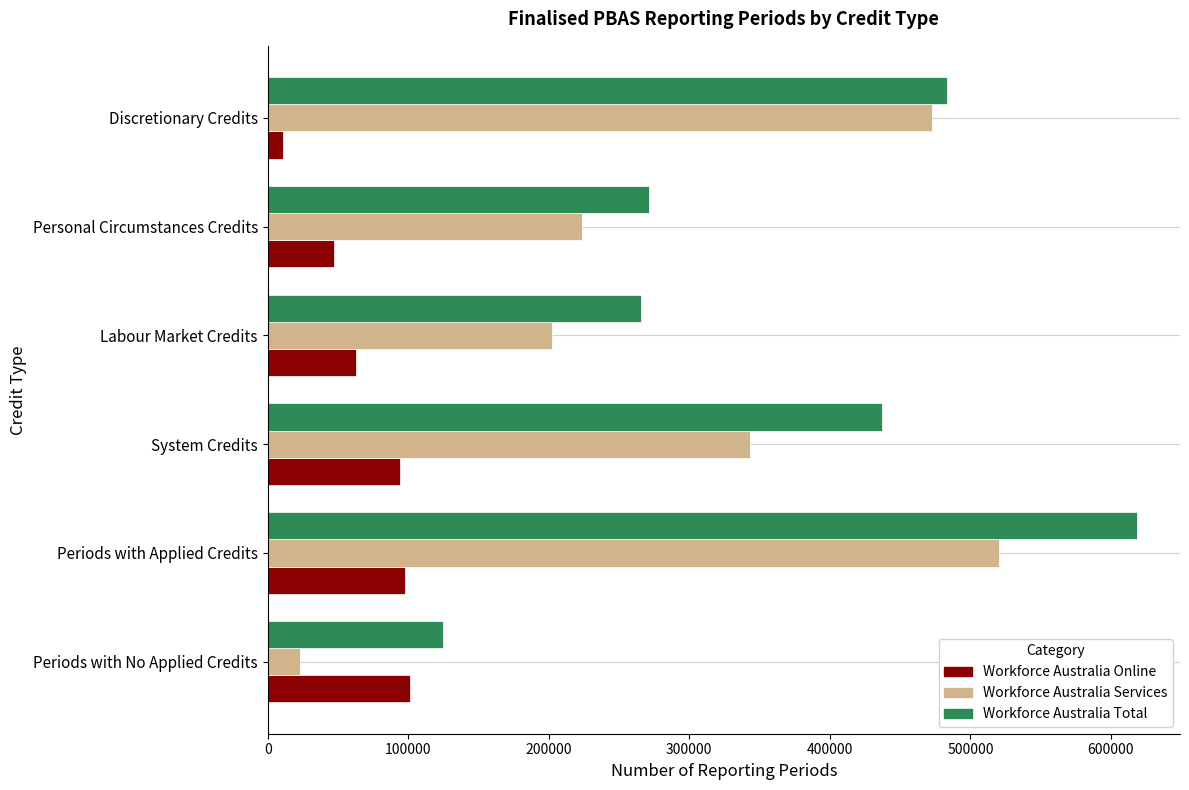

Is it true that Workforce Australia Services equals 646214 at Discretionary Credits?

False